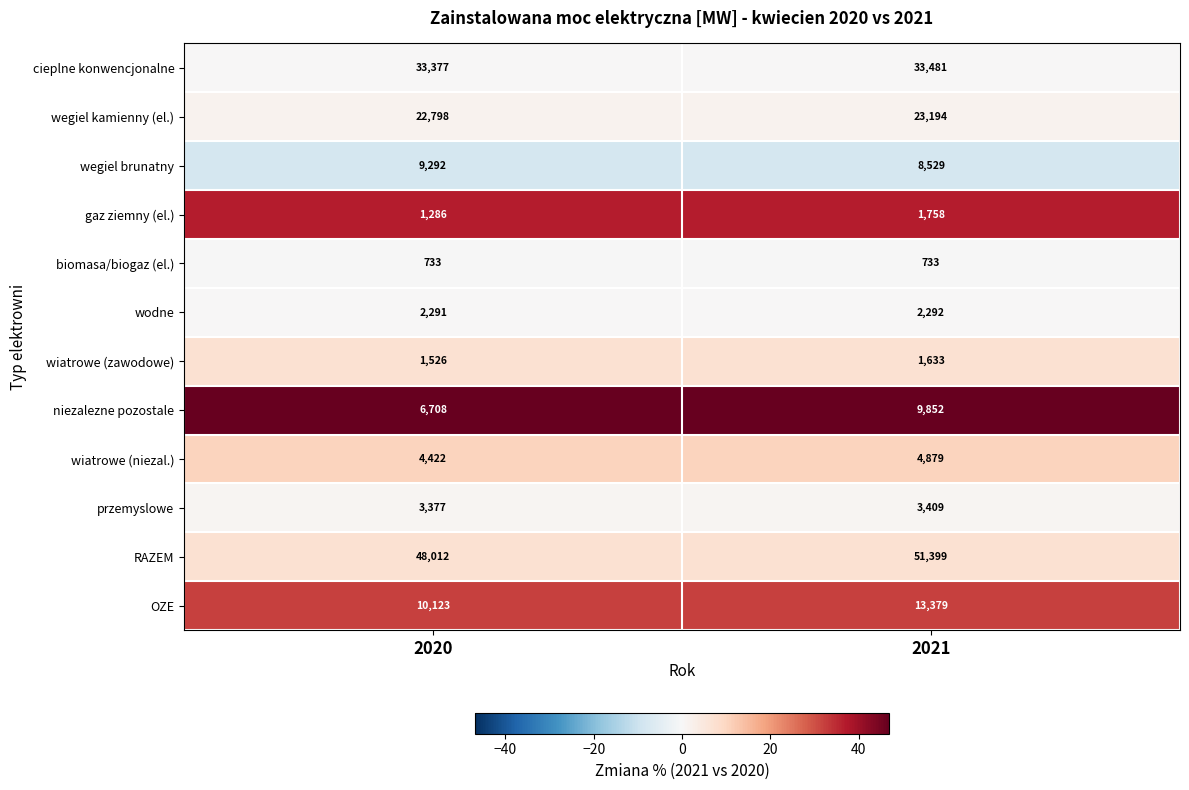

What is the difference between the highest and lowest values at 2021?

50666